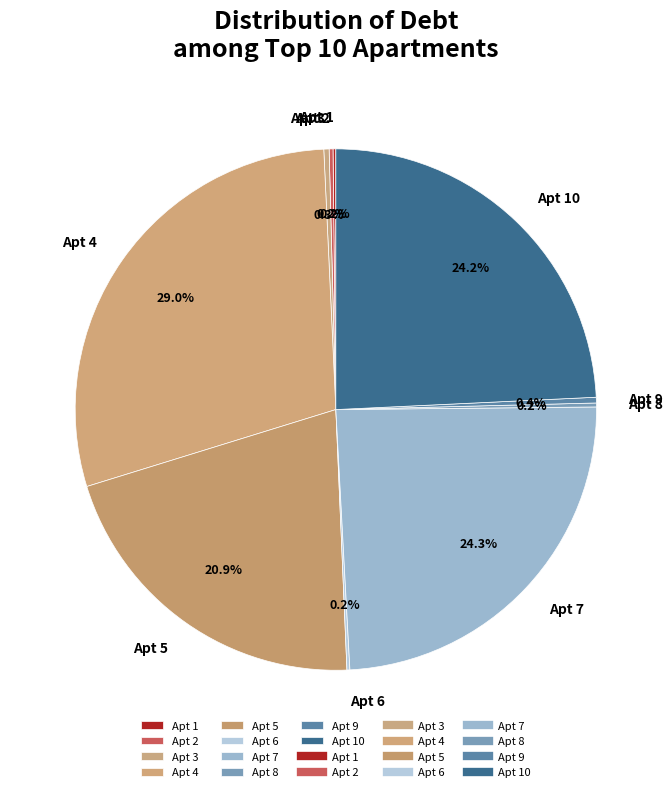

To the nearest percent, what is the difference between the largest and smallest slice percentages?

29%